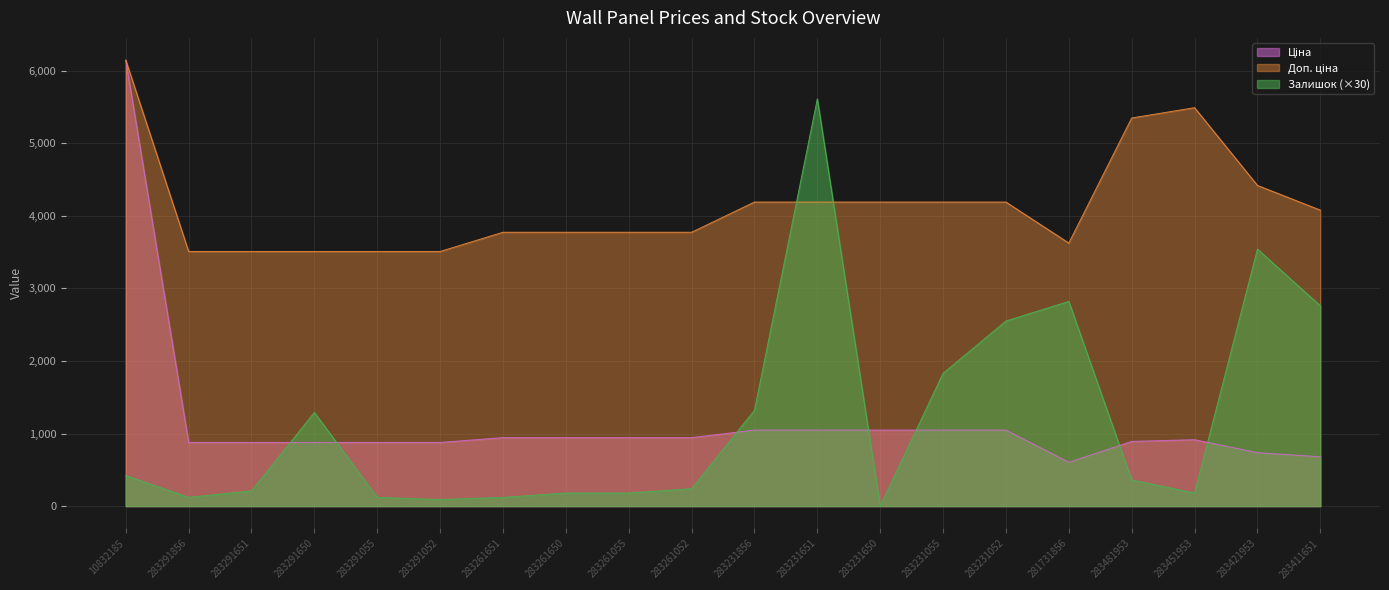

What is the label of the 1st point from the right?

283411651